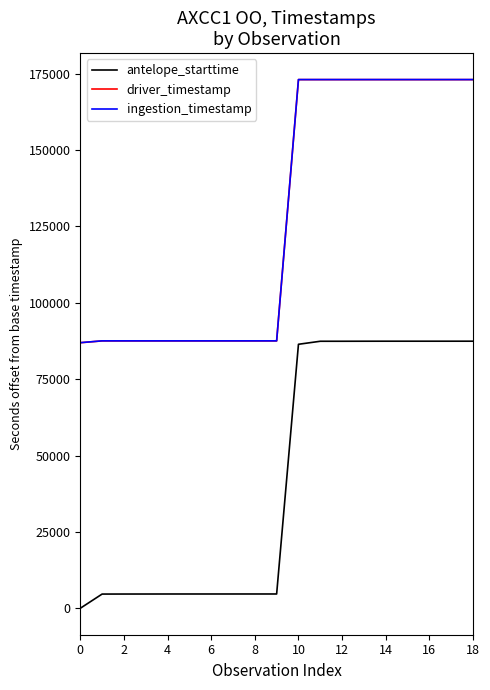

What is the greatest value displayed?

173028.4